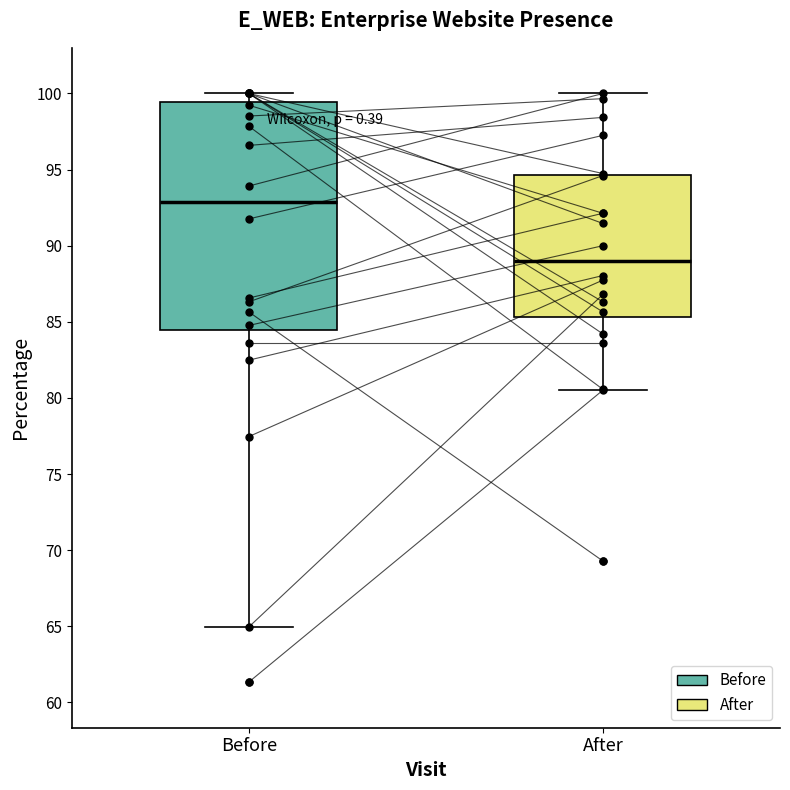

Reading left to right, read every box against the y-axis: the position of its median line, the range the box covers, and the ends of its whiskers. The values are not printed on the chart, so give them approximately, as read against the axis.

Before: median 93.0, box 84.5 to 99.5, whiskers 65.0 to 100.0
After: median 89.0, box 85.5 to 94.5, whiskers 80.5 to 100.0